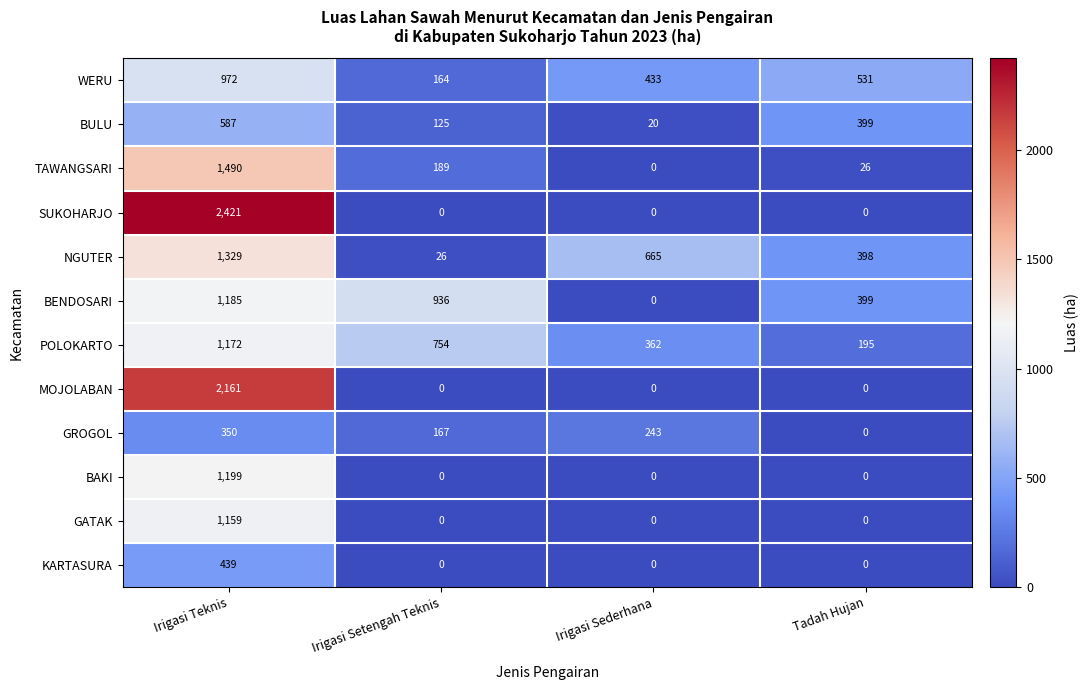

At which label is NGUTER closest to 677?

Irigasi Sederhana